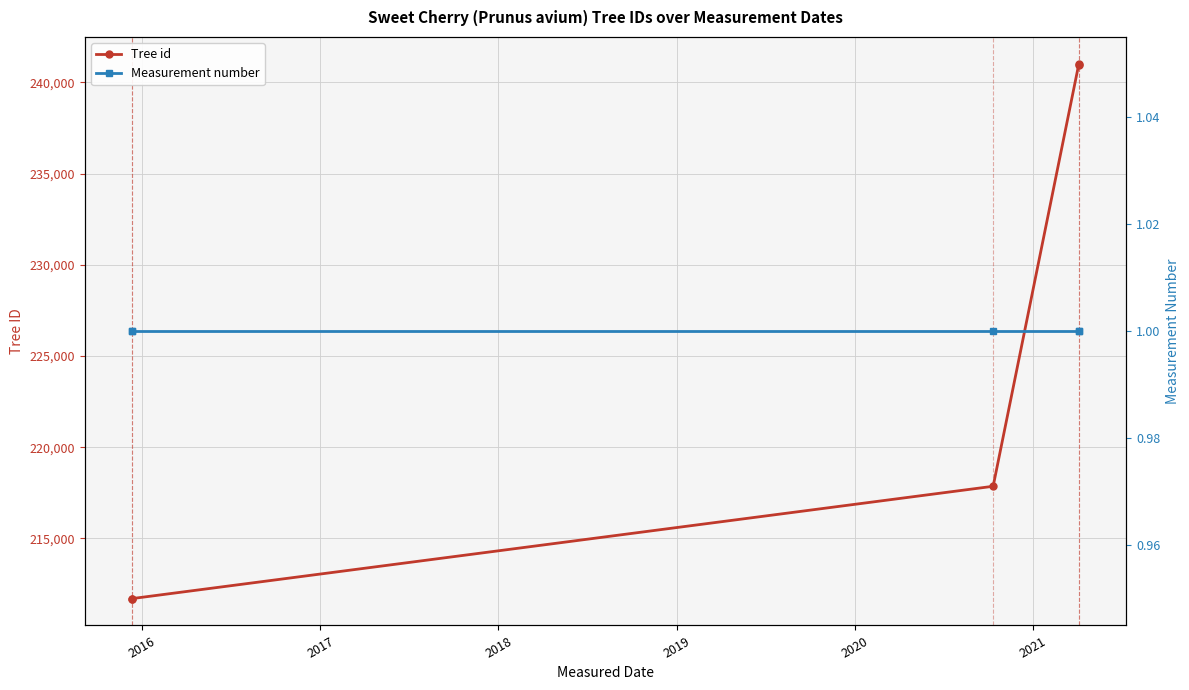

The value of Measurement number at 2017 is 2. True or false?

False